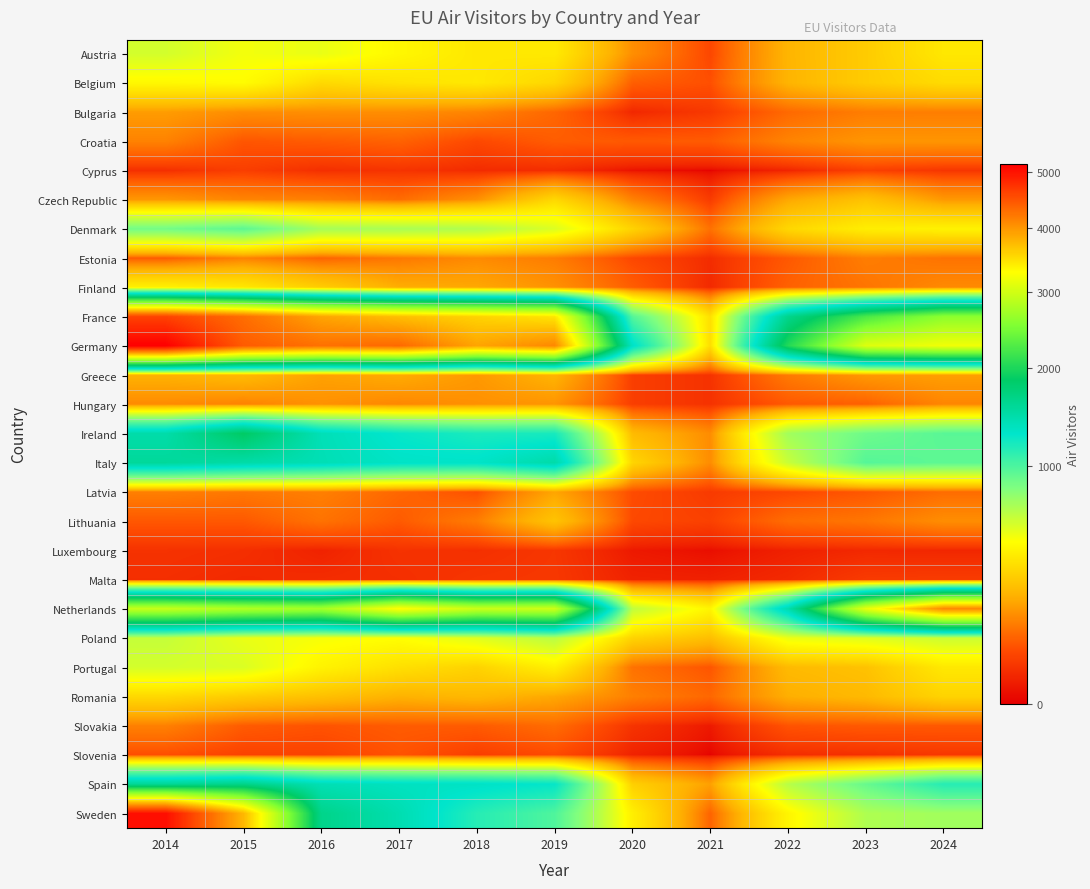

At which category is the sum across all series the highest?

2014